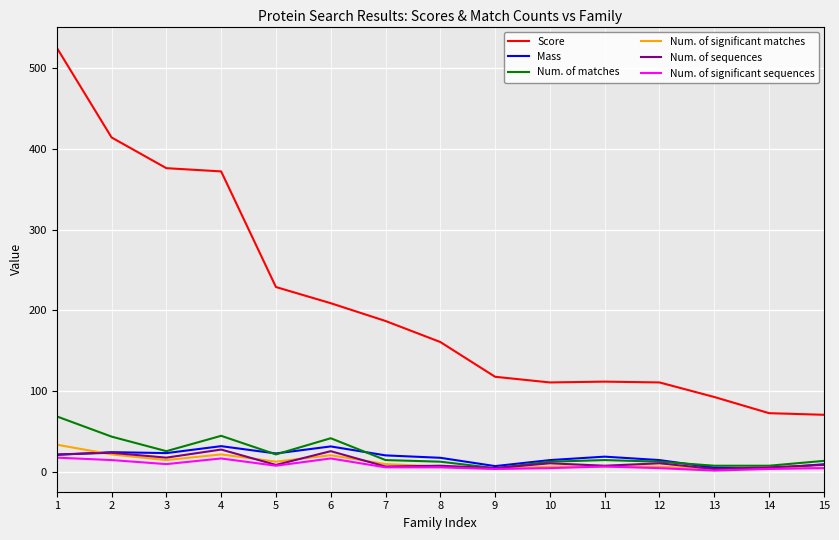

Is the value of Num. of sequences at 6 greater than the value of Num. of matches at 9?

Yes